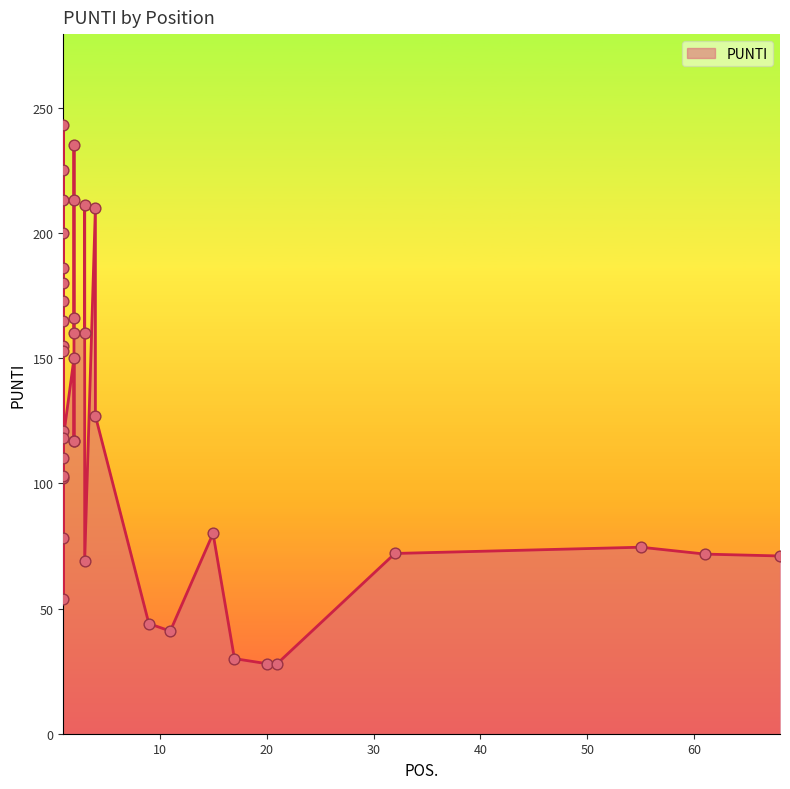

Between 1 and 1, which is larger?

1